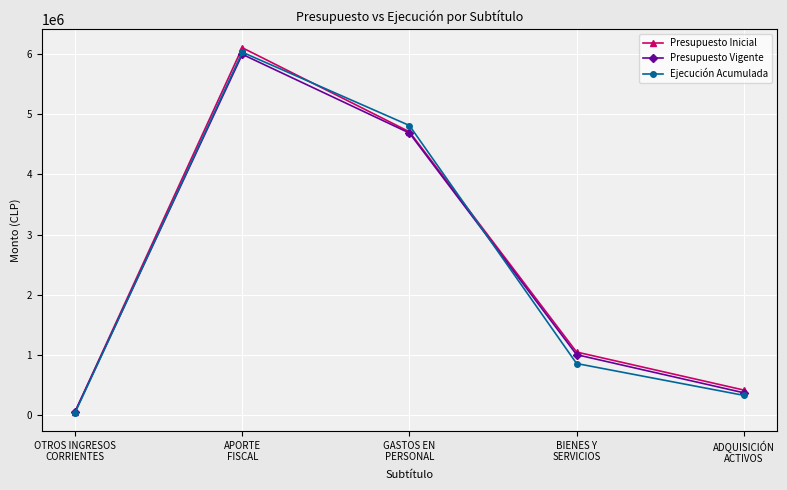

In Presupuesto Inicial, how many points are higher than both neighbors (excluding endpoints)?

1